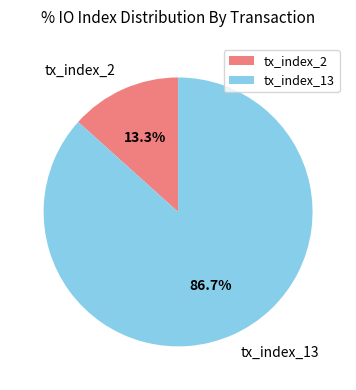

Which has a higher value, tx_index_13 or tx_index_2?

tx_index_13